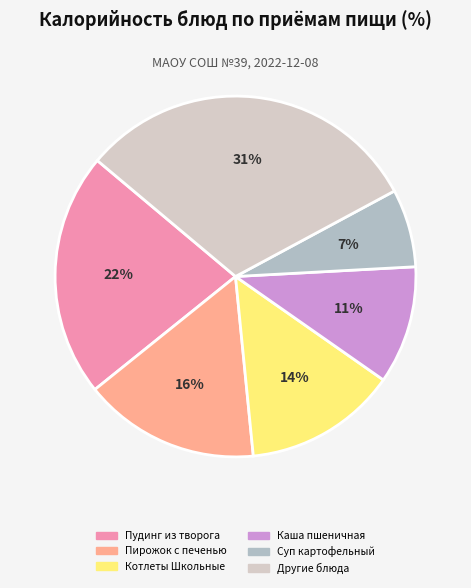

True or false: Каша пшеничная accounts for 25% of the total.

False